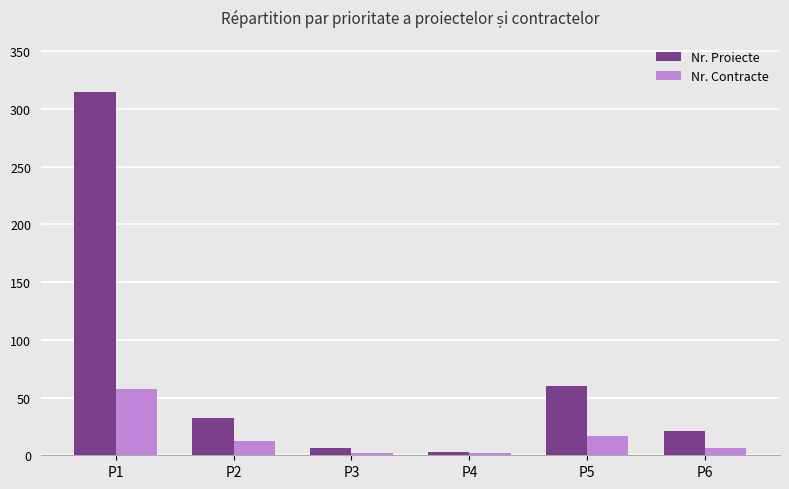

What is the sum of the Nr. Contracte values at P3 and P2?

14